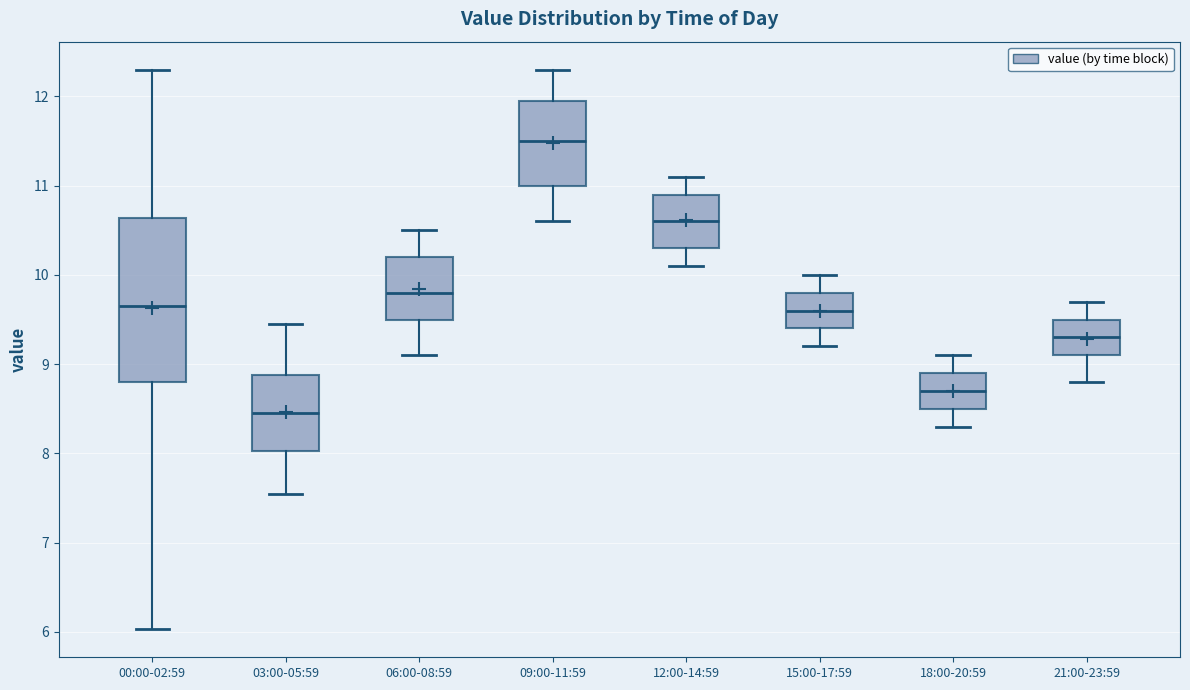

Which box's median line is the lowest?

03:00-05:59